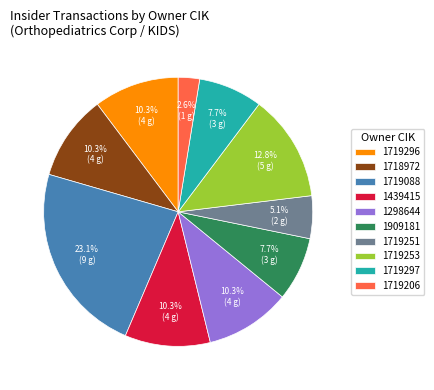

The 1719297 slice represents 8% of the pie. True or false?

True